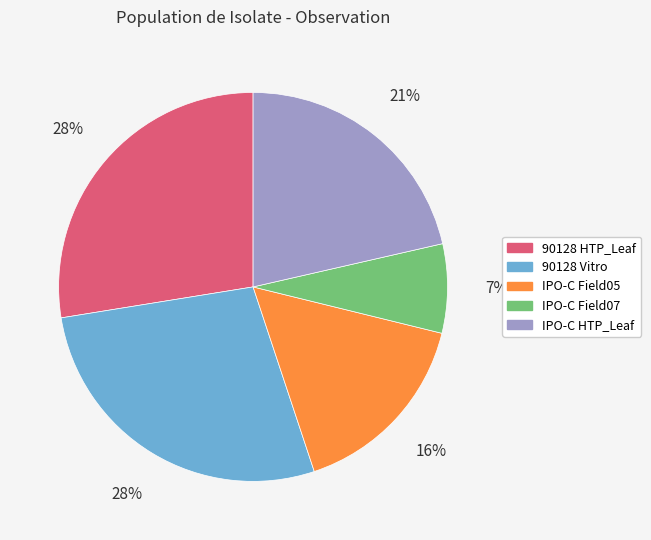

True or false: IPO-C Field07 accounts for 1% of the total.

False